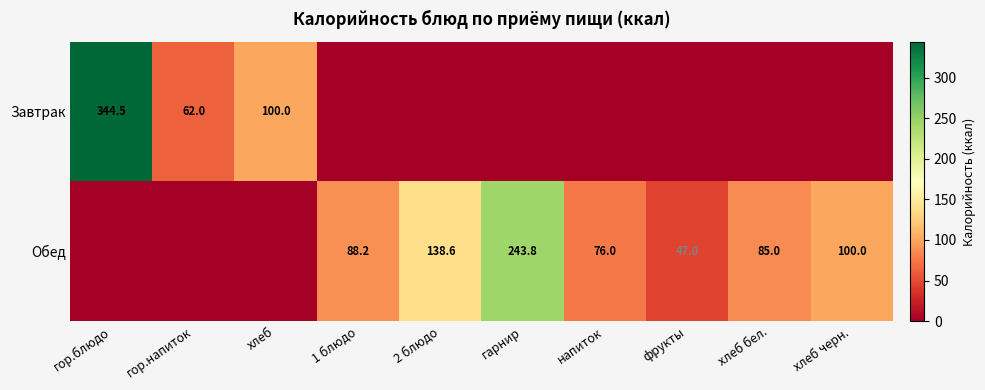

Which label corresponds to the smallest value in the chart?

1 блюдо